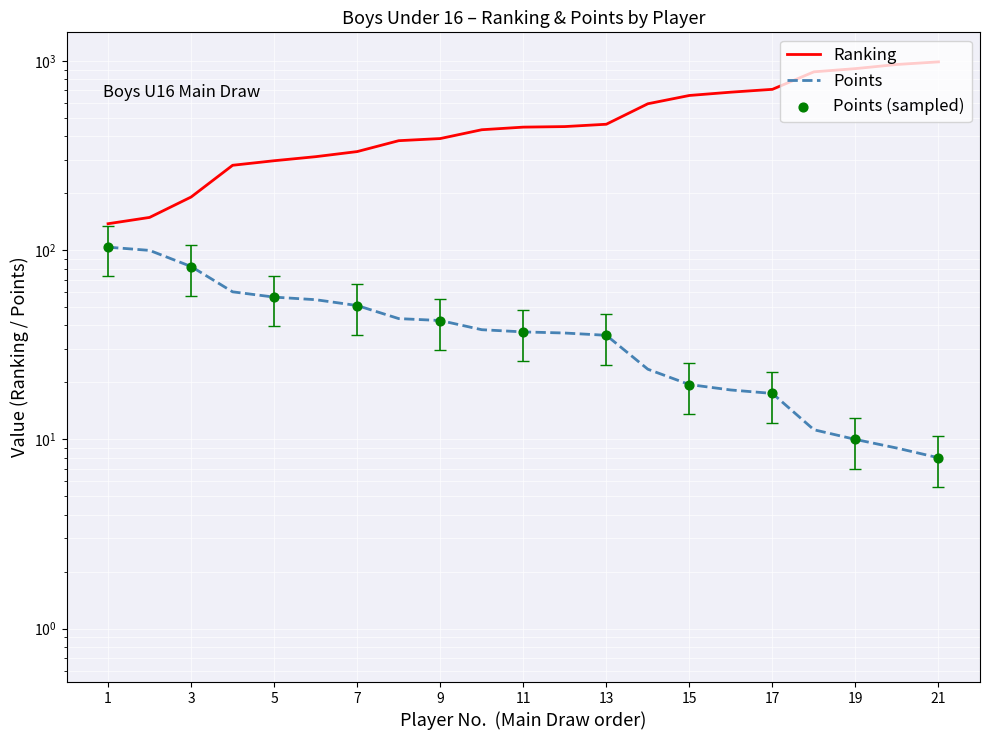

Which series contains the lowest Y value?

Points